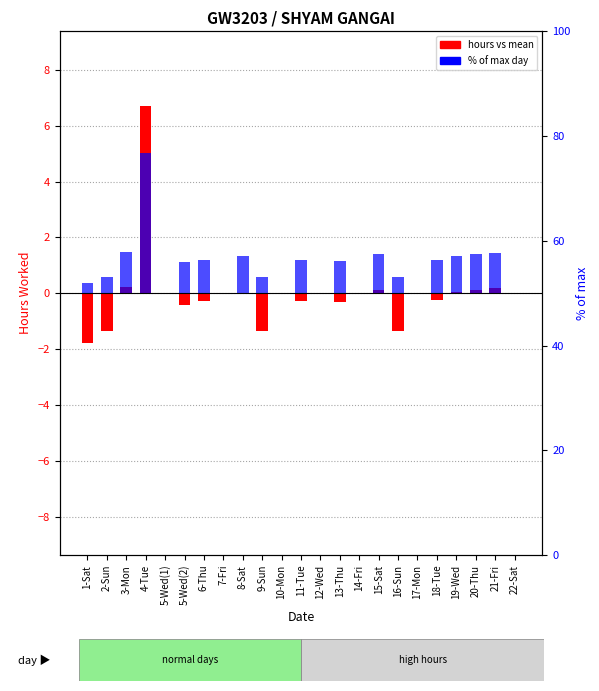

What is the label of the 20th bar from the left?

19-Wed